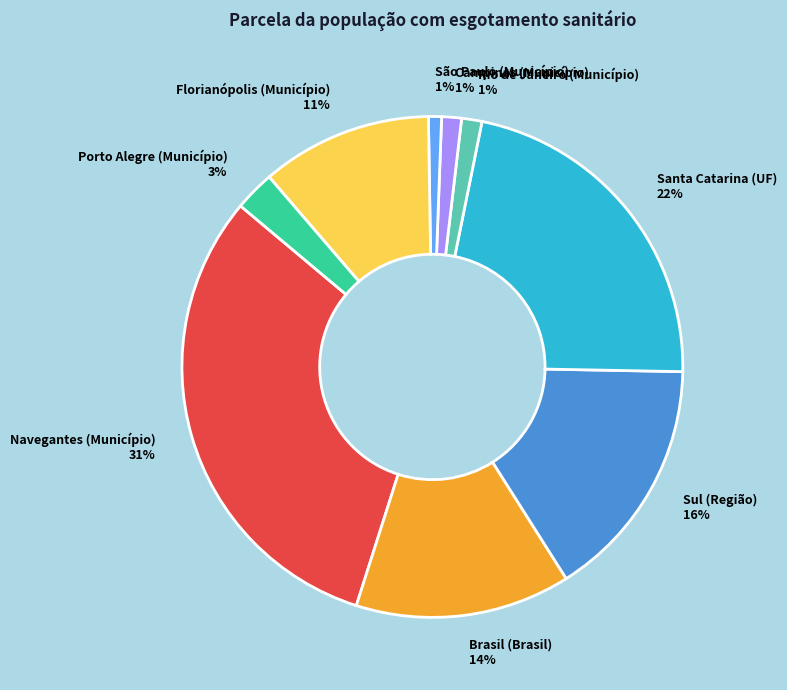

To the nearest percent, what percentage of the pie is São Paulo (Município)?

1%